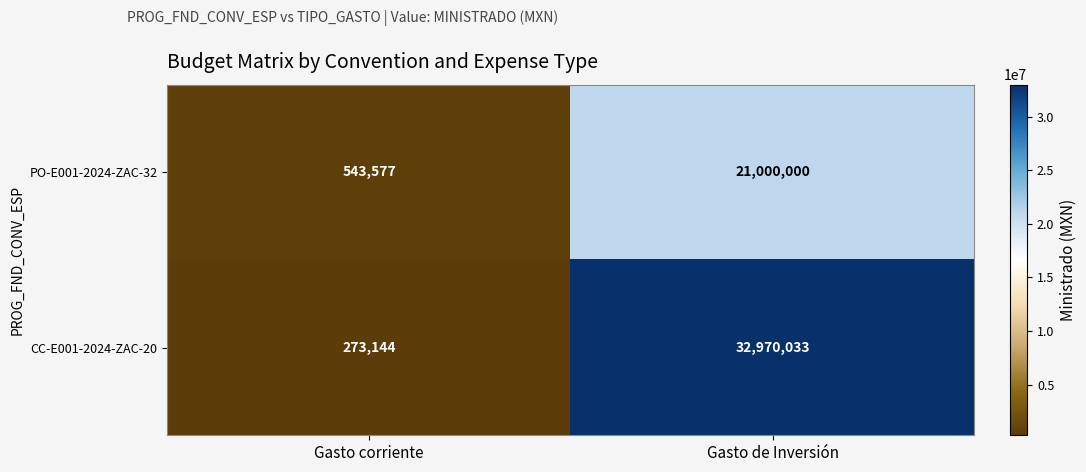

Which label corresponds to the largest value in the chart?

Gasto de Inversión